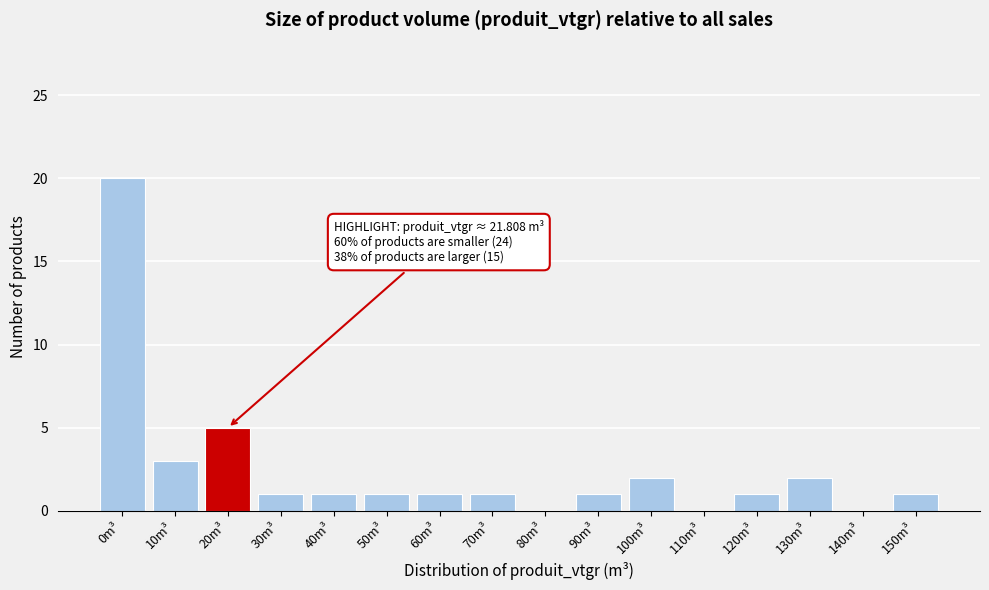

Reading left to right, transcribe all the data shown in this chart.

0m³=20	10m³=3	20m³=5	30m³=1	40m³=1	50m³=1	60m³=1	70m³=1	80m³=0	90m³=1	100m³=2	110m³=0	120m³=1	130m³=2	140m³=0	150m³=1